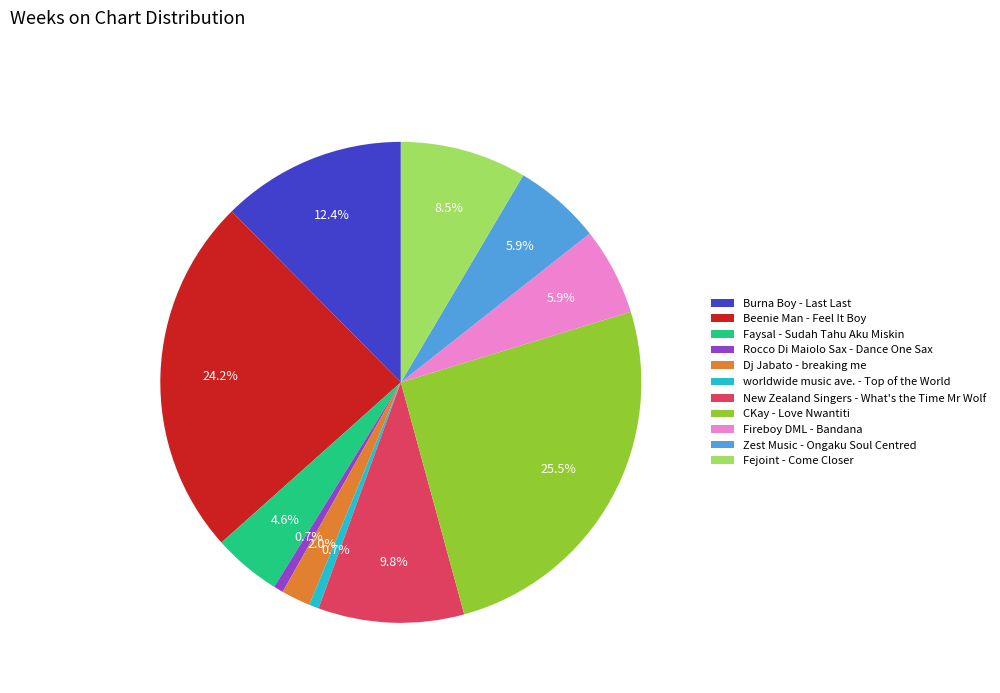

Is there a majority slice in this chart?

No